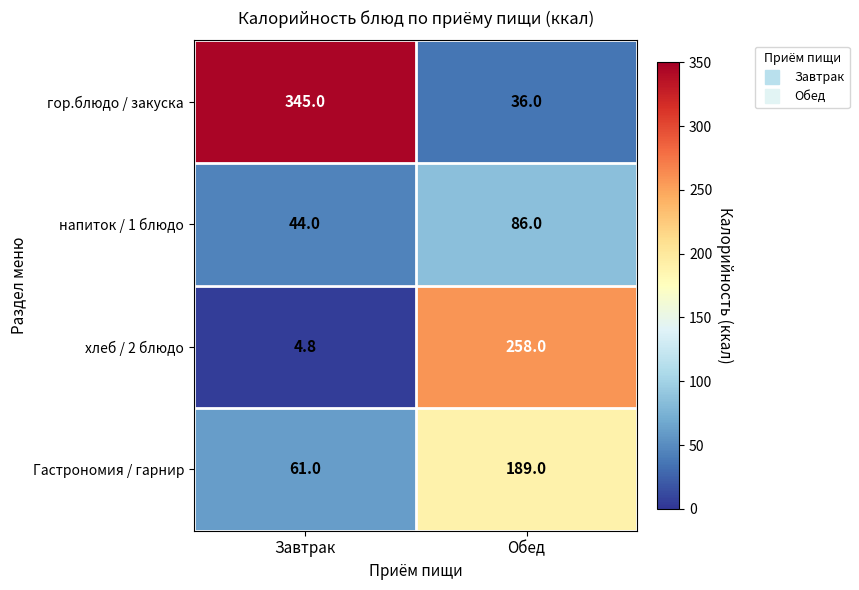

At which category does the chart reach its peak across all series?

Завтрак